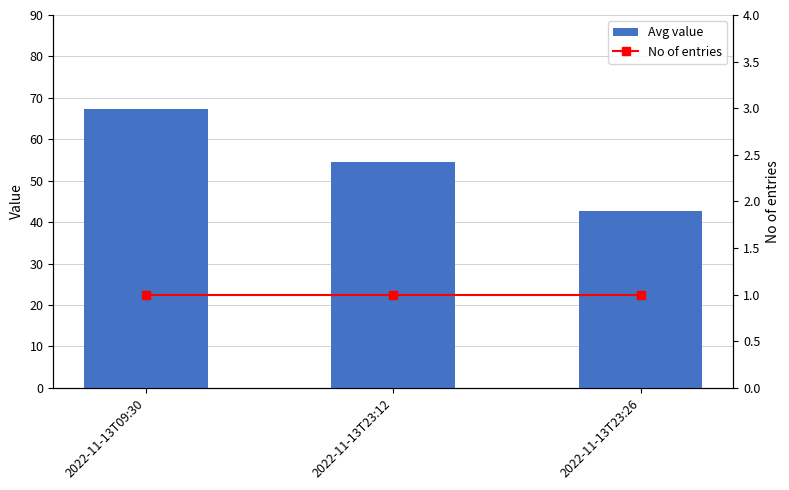

Is it true that Avg value equals 67.2 at 2022-11-13T09:30?

True